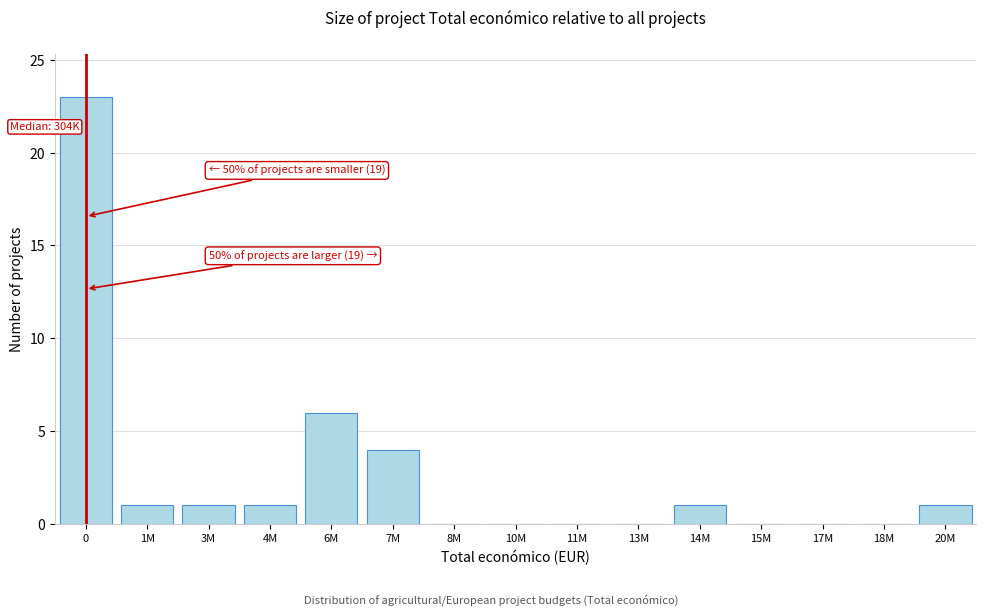

Reading right to left, list all the values displayed in this chart.

20M=1	18M=0	17M=0	15M=0	14M=1	13M=0	11M=0	10M=0	8M=0	7M=4	6M=6	4M=1	3M=1	1M=1	0=23